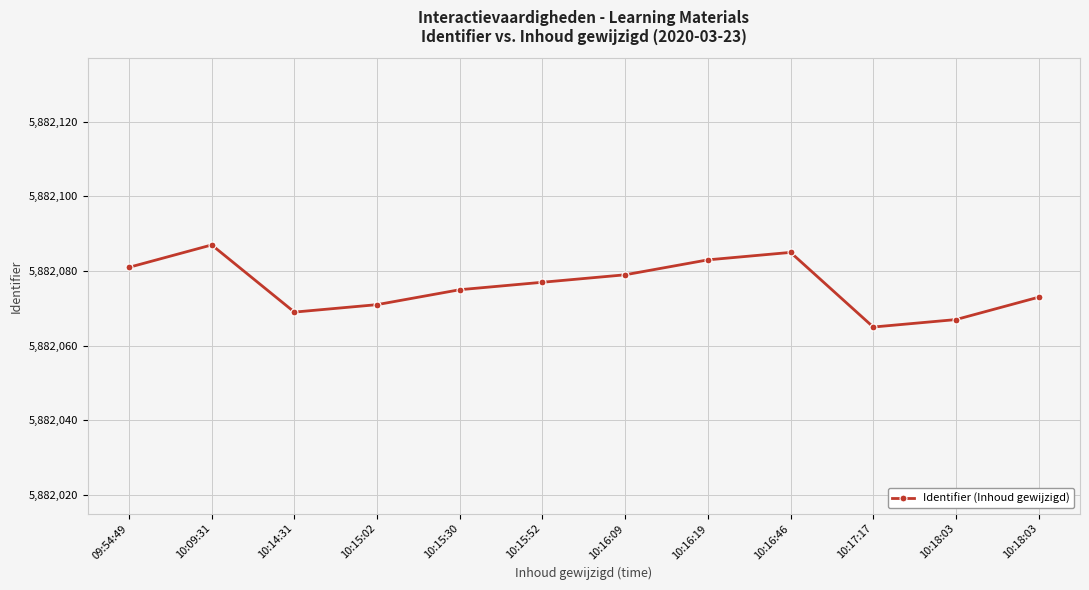

The value at 10:09:31 is 5882087. True or false?

True